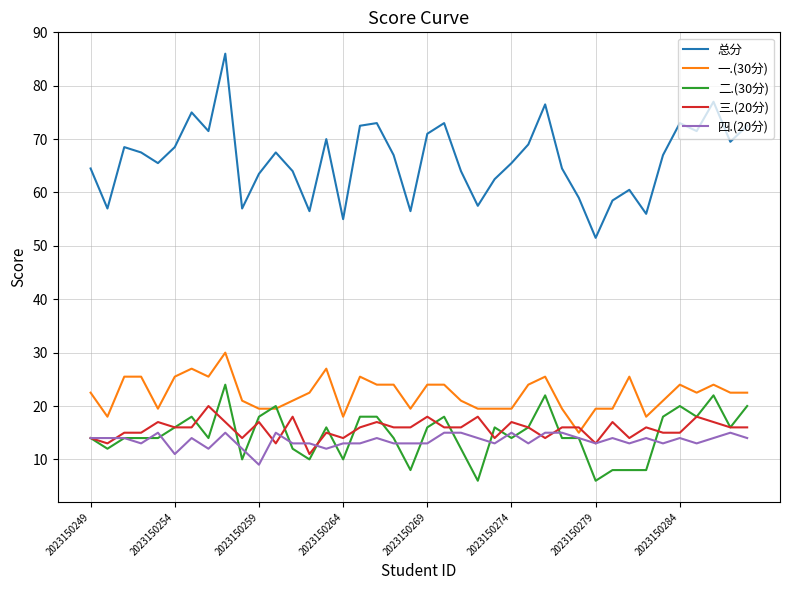

True or false: 总分 and 一.(30分) cross at least once.

False